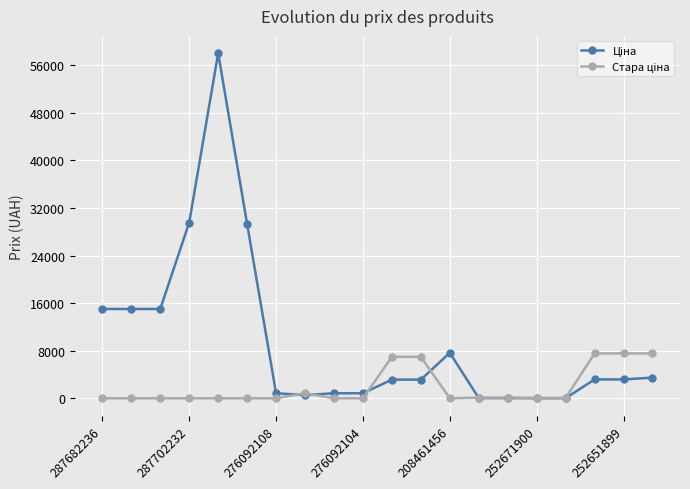

What is the difference between the highest and lowest values at 208461456?

7641.9